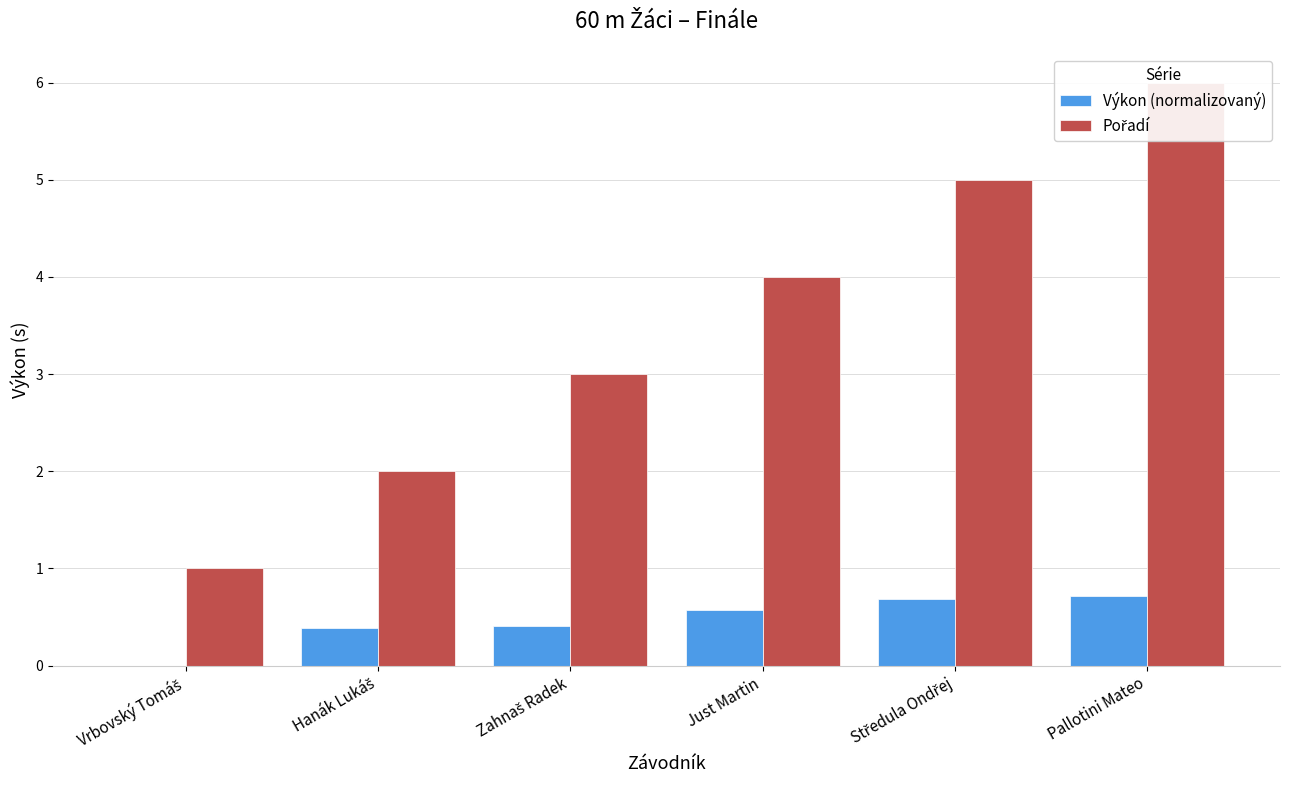

List the series in order of their peak value, lowest first.

Výkon (normalizovaný), Pořadí